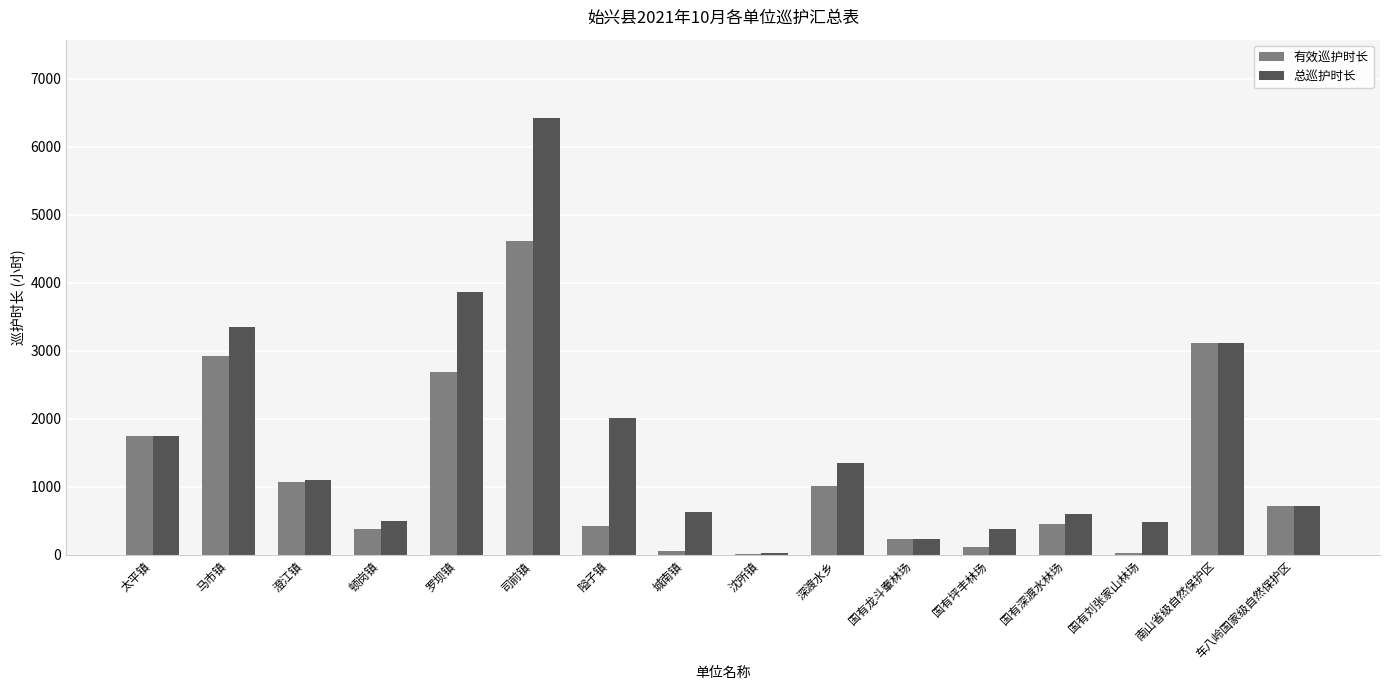

What is the sum of the 有效巡护时长 values at 隘子镇 and 深渡水乡?

1439.8